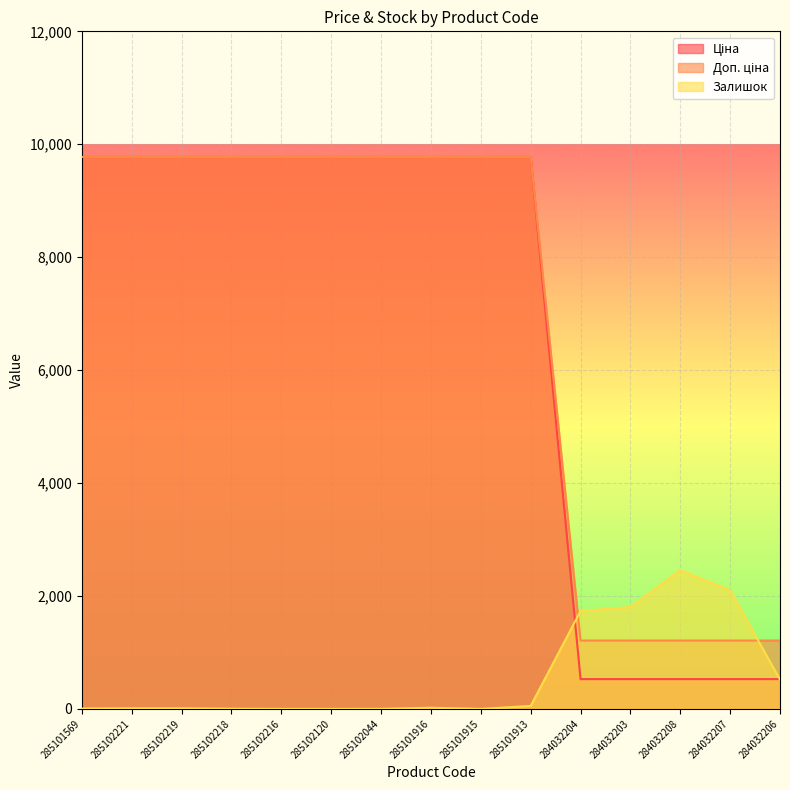

How many positive values does the Залишок series have?

12